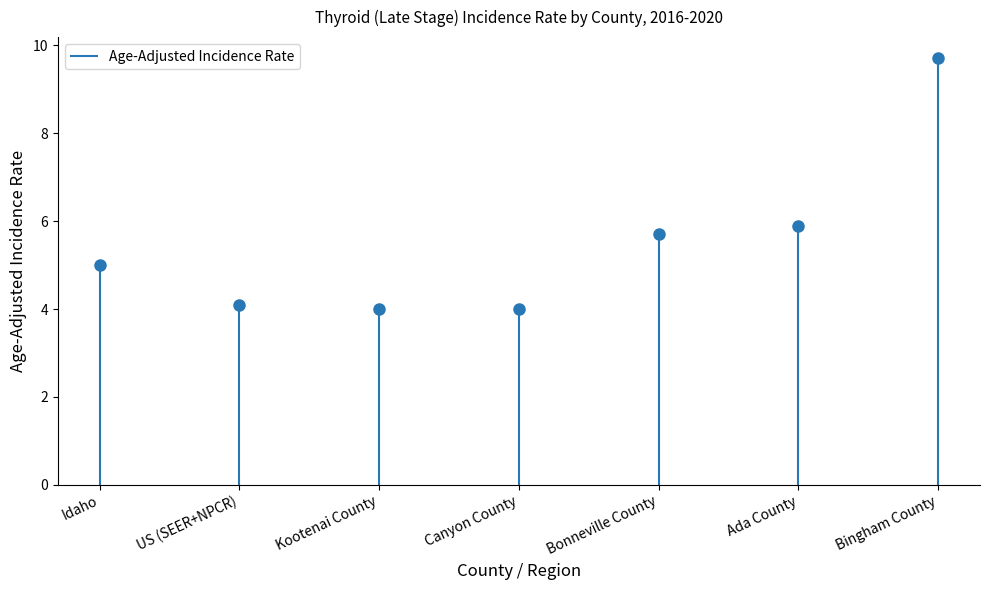

Which label corresponds to the smallest value in the chart?

Kootenai County